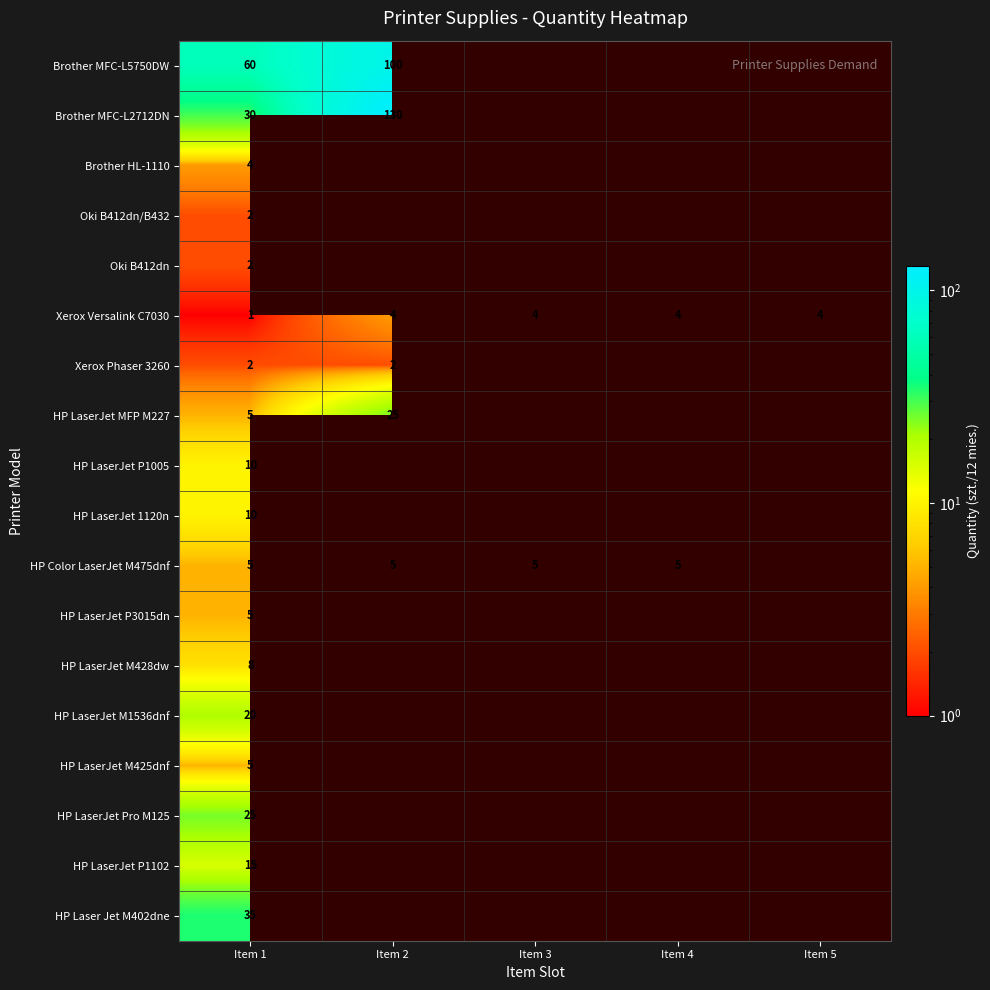

The value of Xerox Versalink C7030 at Item 2 is 4. True or false?

True